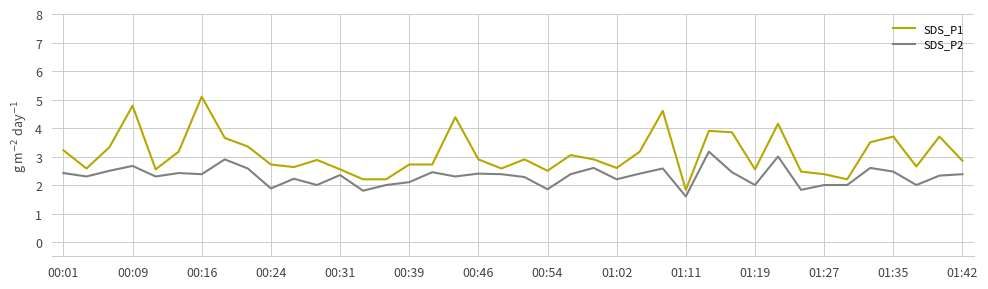

Which series has the largest total across all categories?

SDS_P1